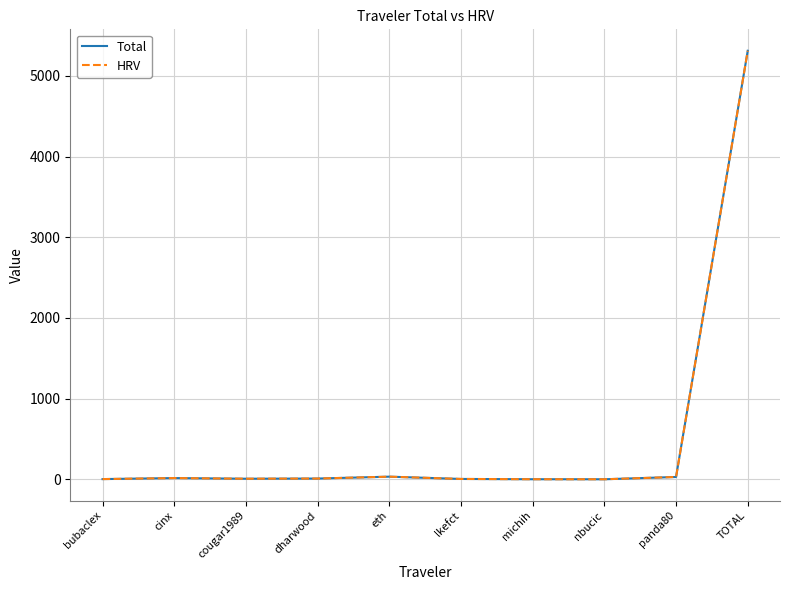

At which category is the sum across all series the highest?

TOTAL